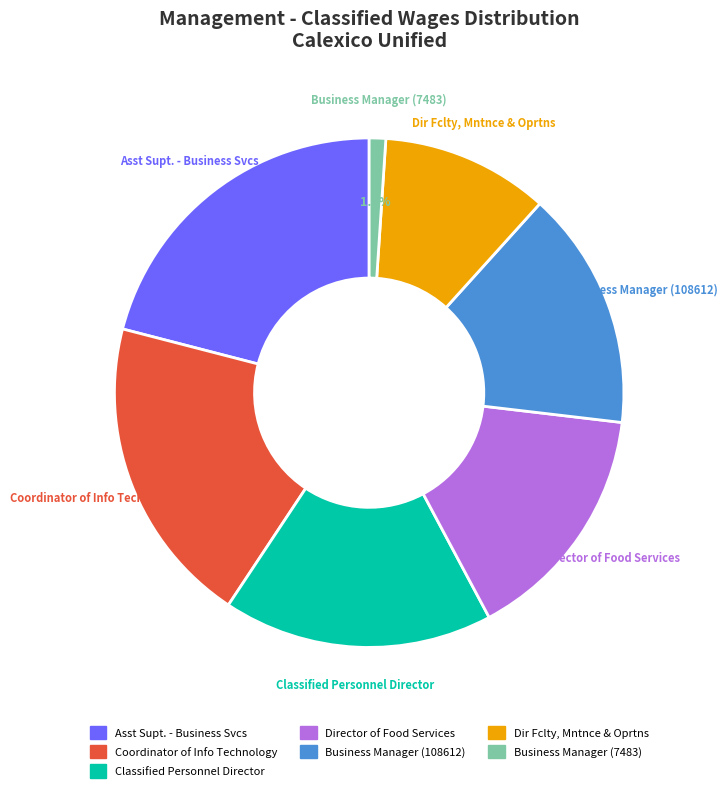

Count the number of slices in the pie.

7